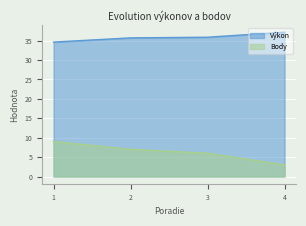

Between 1 and 4, which is larger?

4